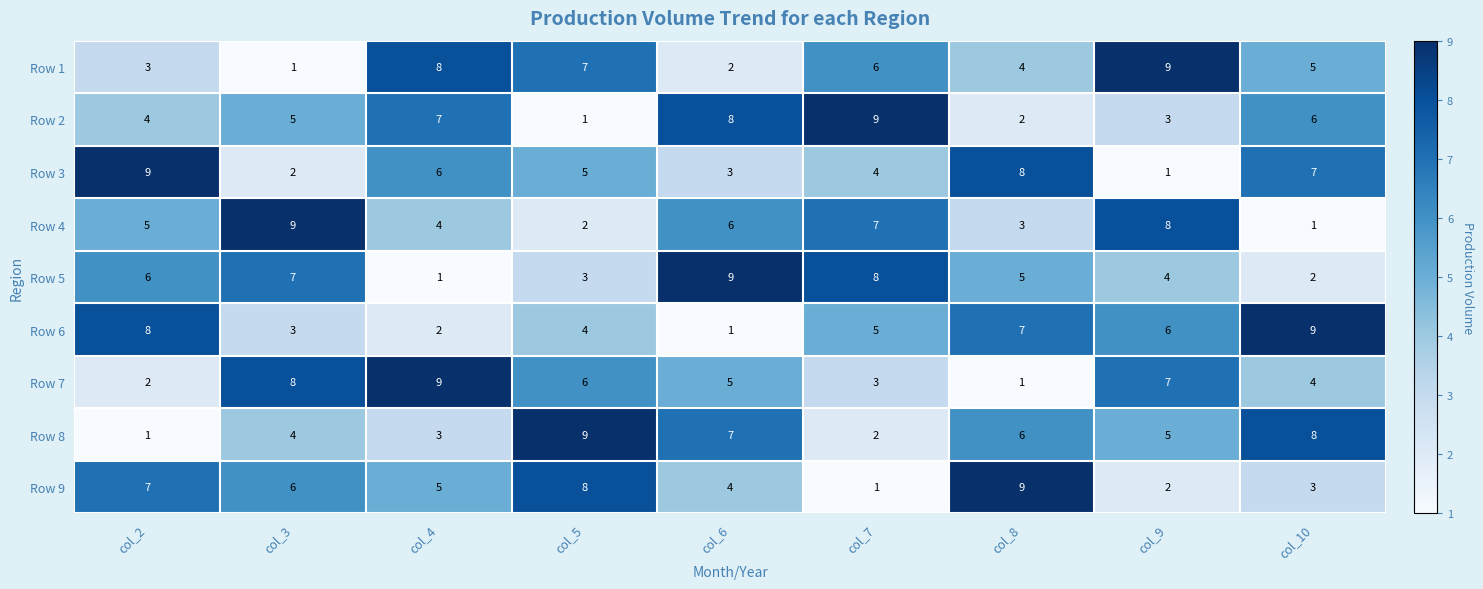

List the labels in order of Row 6 value, smallest first.

col_6, col_4, col_3, col_5, col_7, col_9, col_8, col_2, col_10